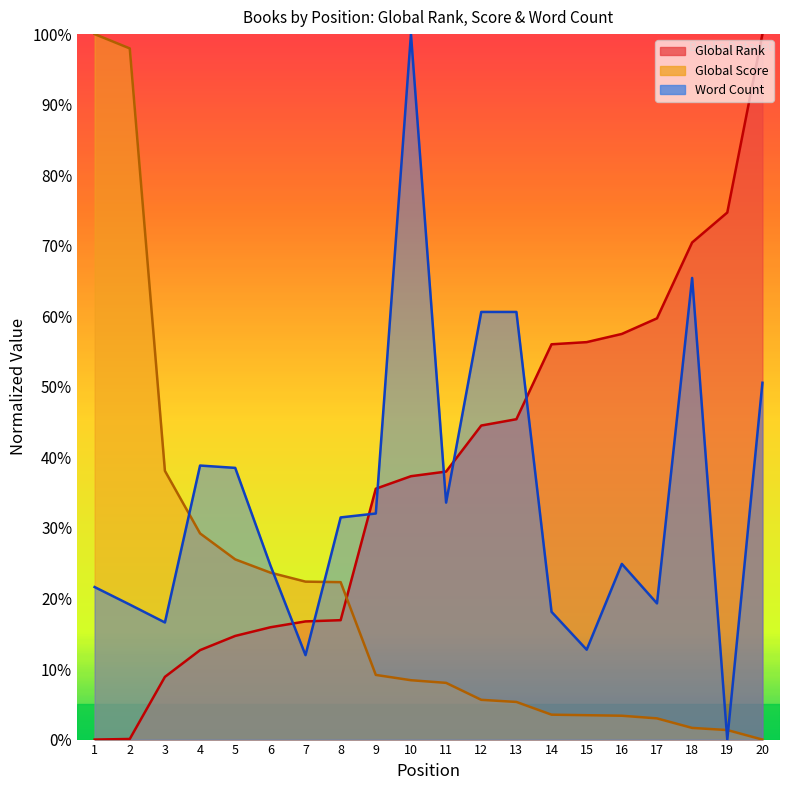

Which series has the largest range (max minus min)?

Global Rank